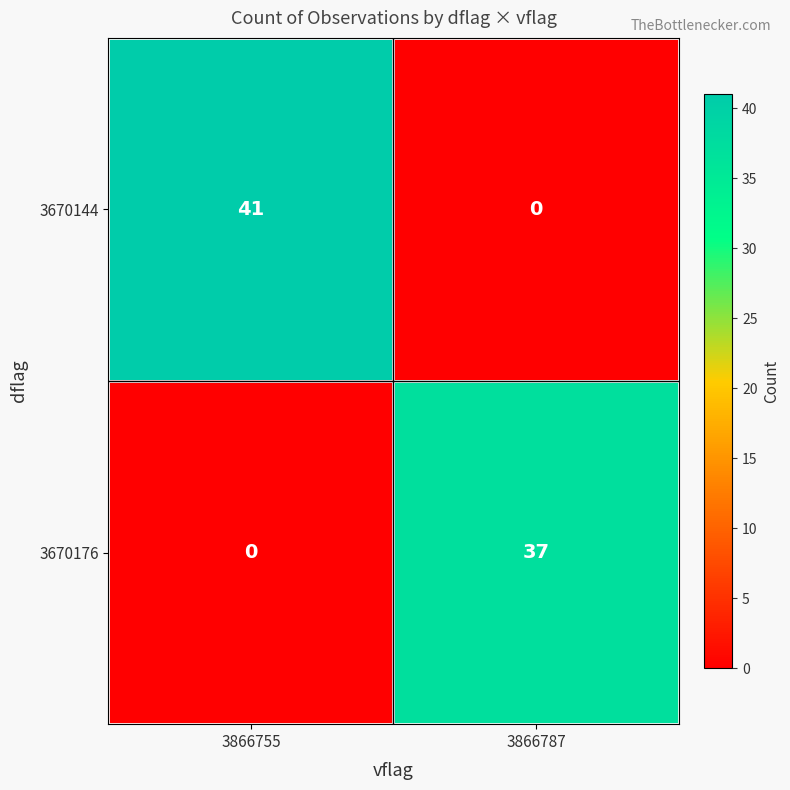

Which category has the highest value across all series?

3866755